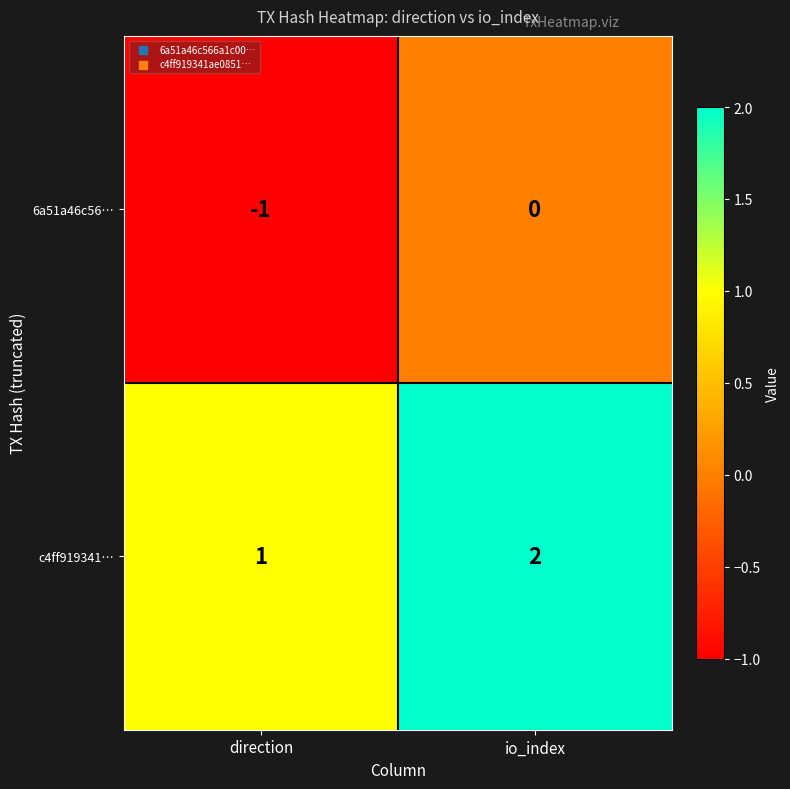

Reading right to left, transcribe all the data shown in this chart.

6a51a46c56…: io_index=0	direction=-1
c4ff919341…: io_index=2	direction=1